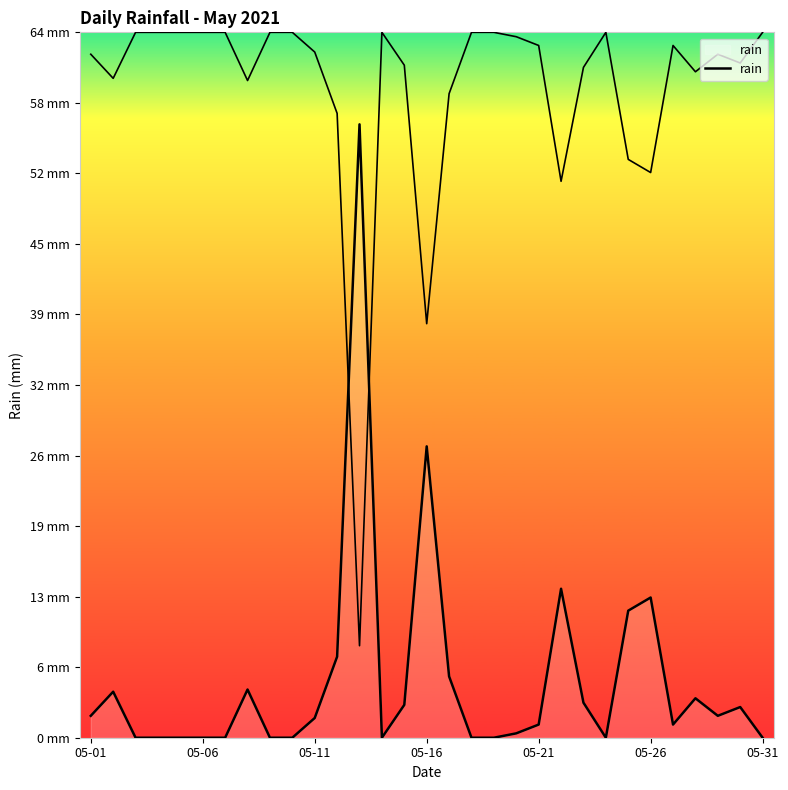

True or false: the data shows 7.4 at 11.

True